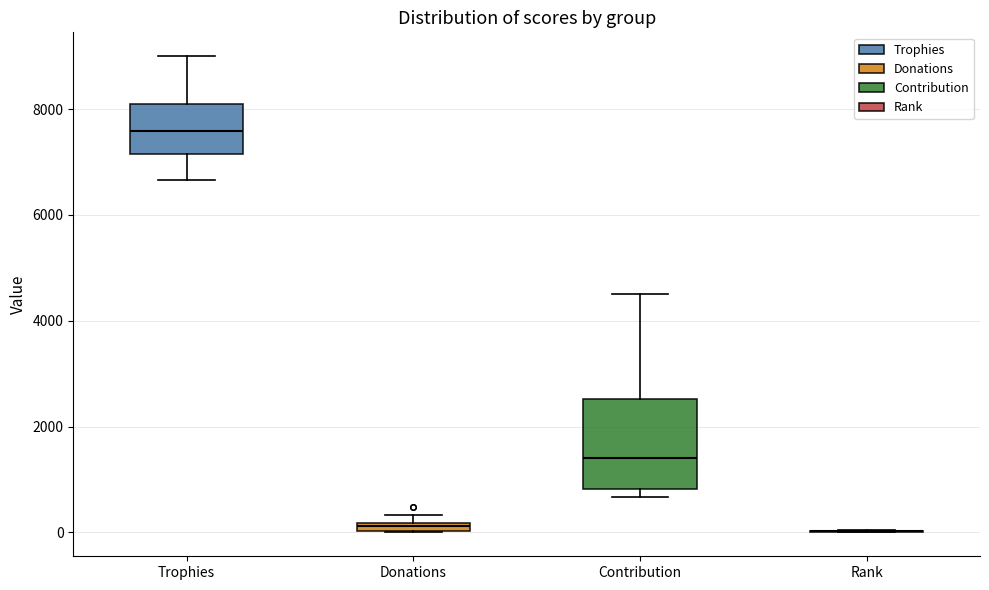

Where is the lower edge of the box for Donations on the y-axis? The values are not printed on the chart, so give them approximately, as read against the axis.

0